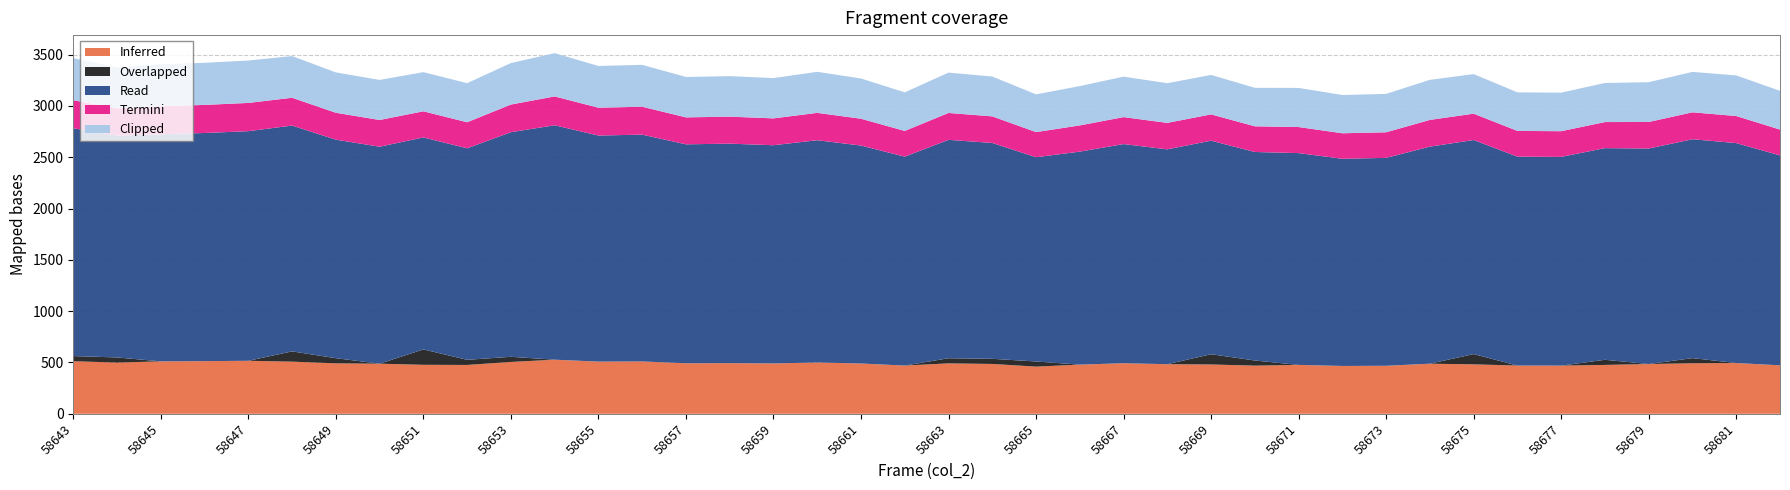

What is the total value across all series at 58651?

3329.1